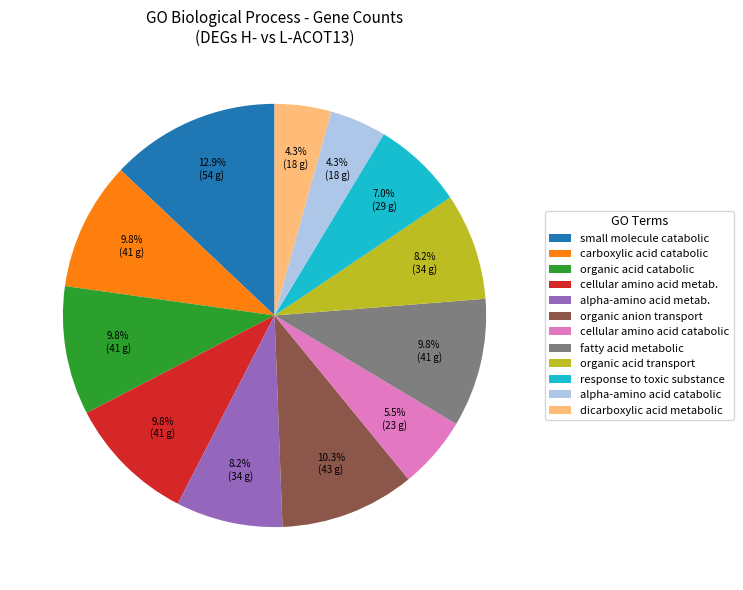

Does cellular amino acid catabolic account for over 50% of the chart?

No